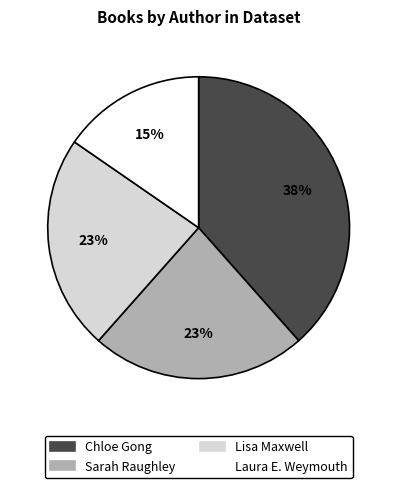

What is the ratio of the value at Chloe Gong to the value at Lisa Maxwell?

1.7